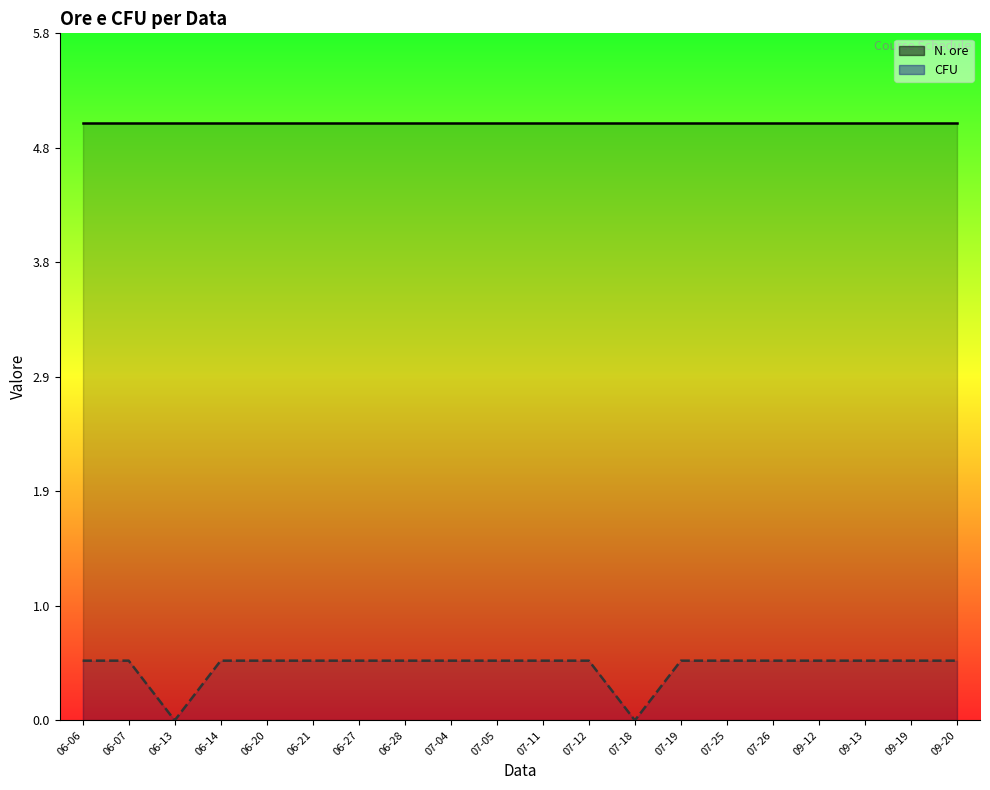

True or false: CFU and N. ore intersect in this chart.

False